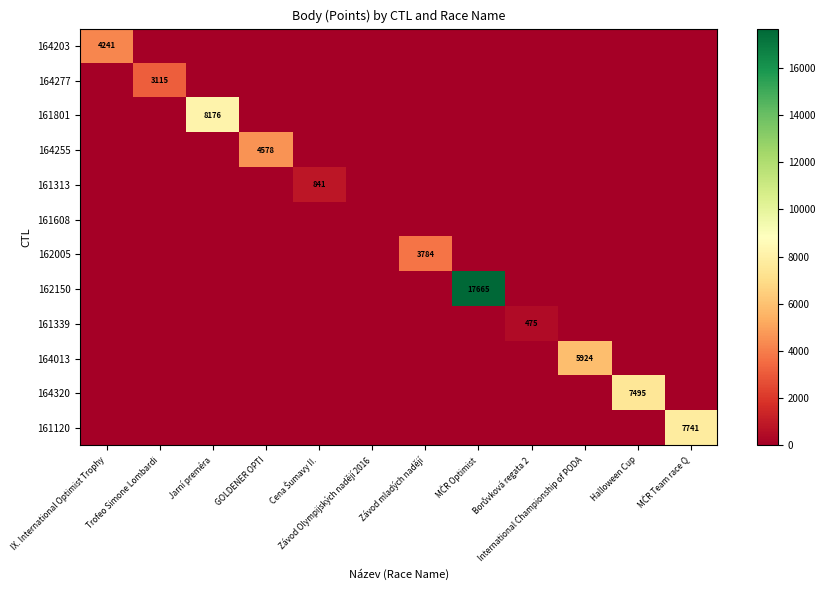

Which series has the largest total across all categories?

162150